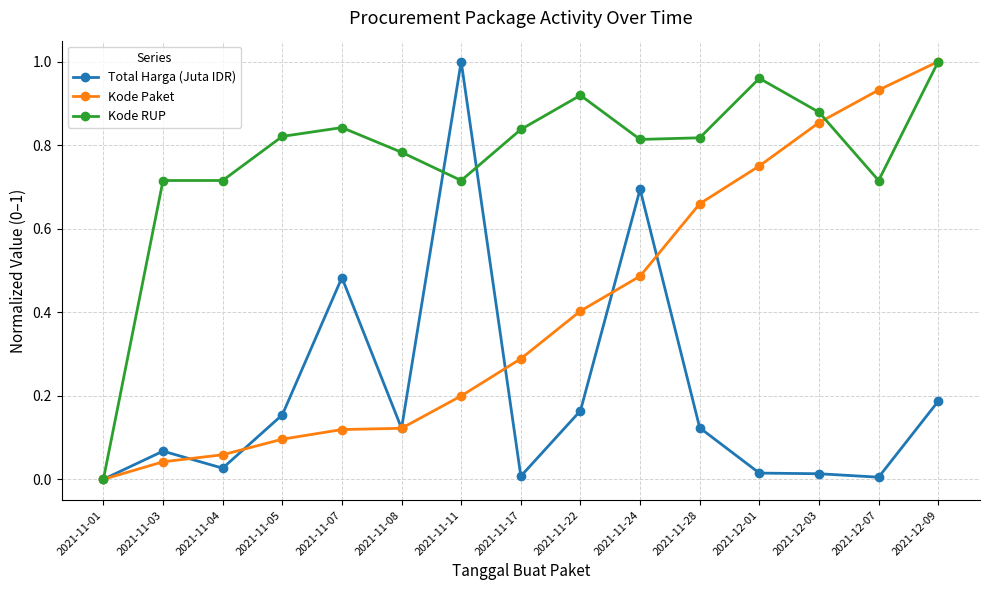

What position from the right is 2021-12-03?

3